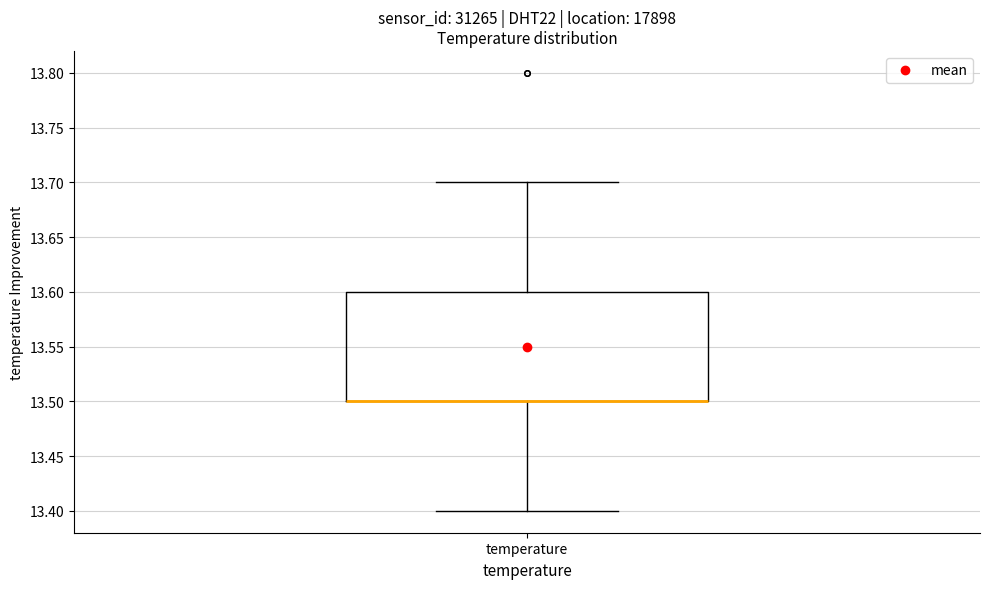

Read this box plot against the y-axis: the position of the median line, the range covered by the box, and the ends of both whiskers. The values are not printed on the chart, so give them approximately, as read against the axis.

median 13.5 (drawn on the box's lower edge), box 13.5 to 13.6, whiskers 13.4 to 13.7